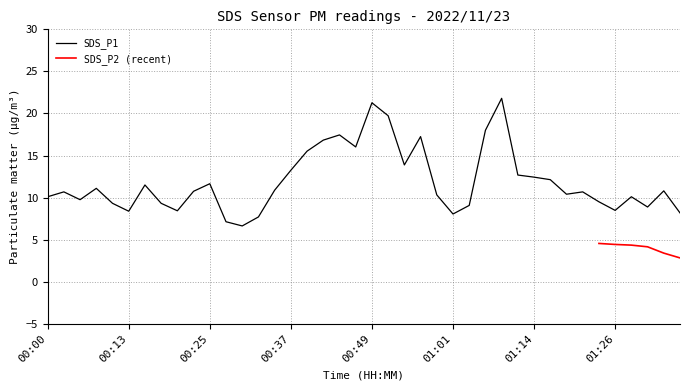

At which category does the chart reach its peak across all series?

01:09